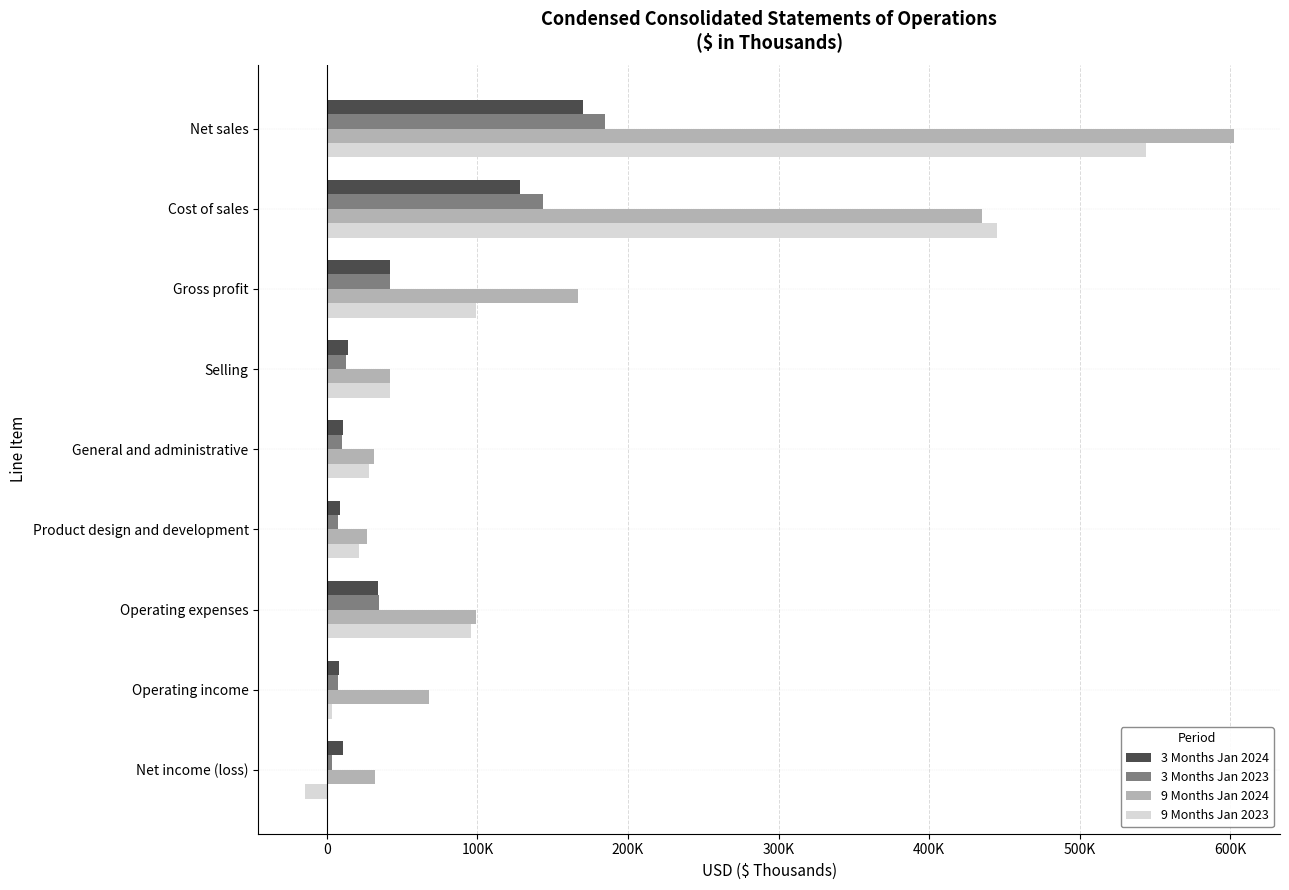

What are all the series names shown in the legend?

3 Months Jan 2024, 3 Months Jan 2023, 9 Months Jan 2024, 9 Months Jan 2023